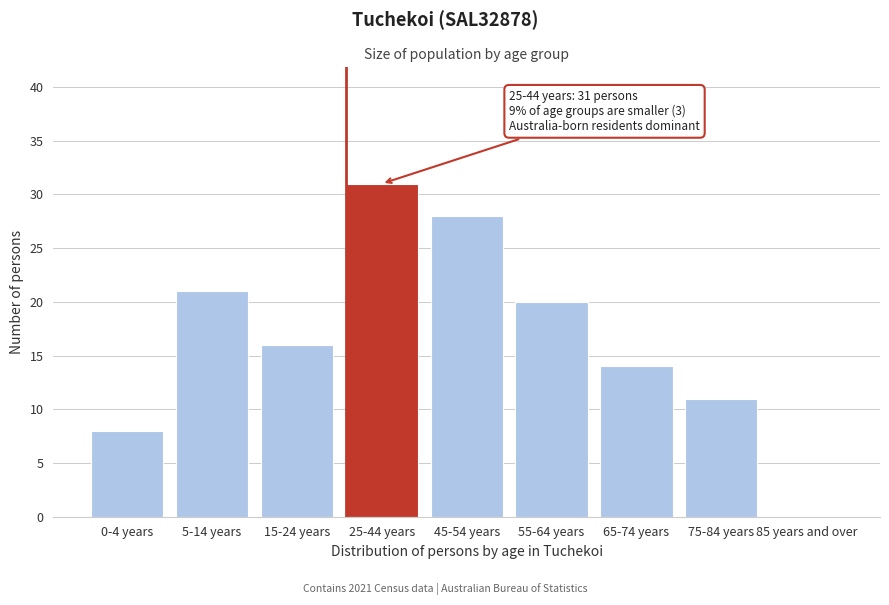

Reading left to right, extract all data points from this chart.

0-4 years=8	5-14 years=21	15-24 years=16	25-44 years=31	45-54 years=28	55-64 years=20	65-74 years=14	75-84 years=11	85 years and over=0